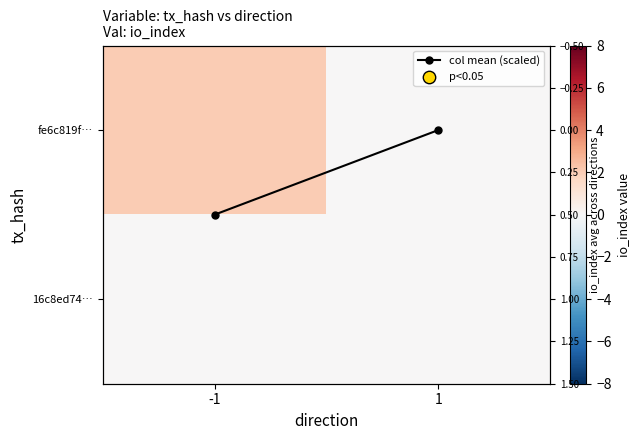

Which series has the largest range (max minus min)?

fe6c819f…